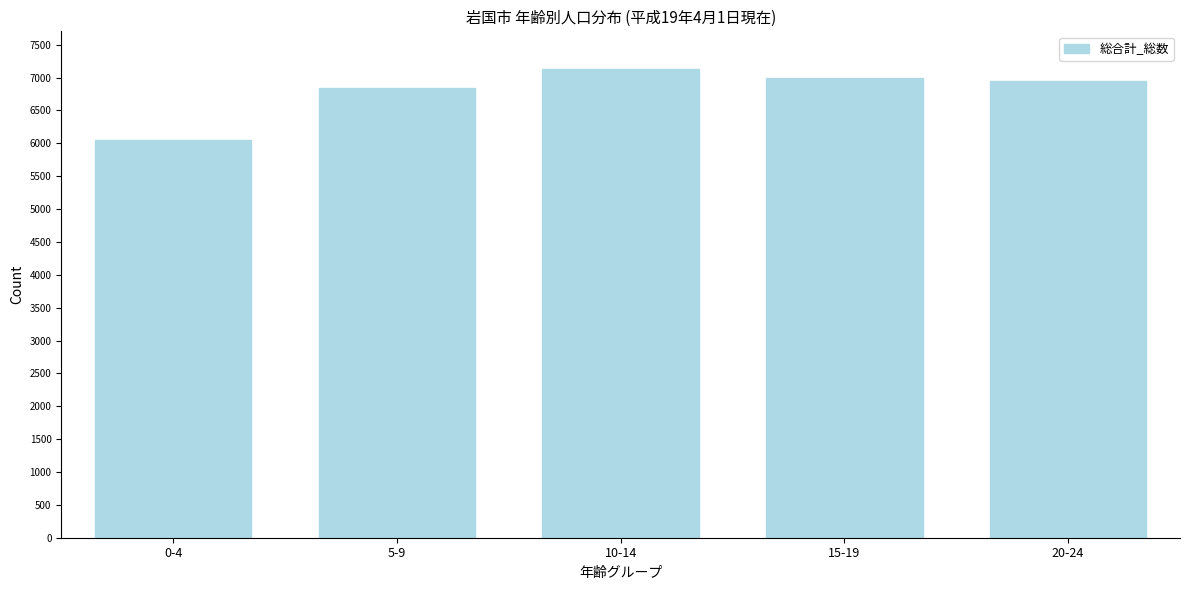

Reading left to right, list all the values displayed in this chart.

0-4=6047	5-9=6848	10-14=7133	15-19=6992	20-24=6951